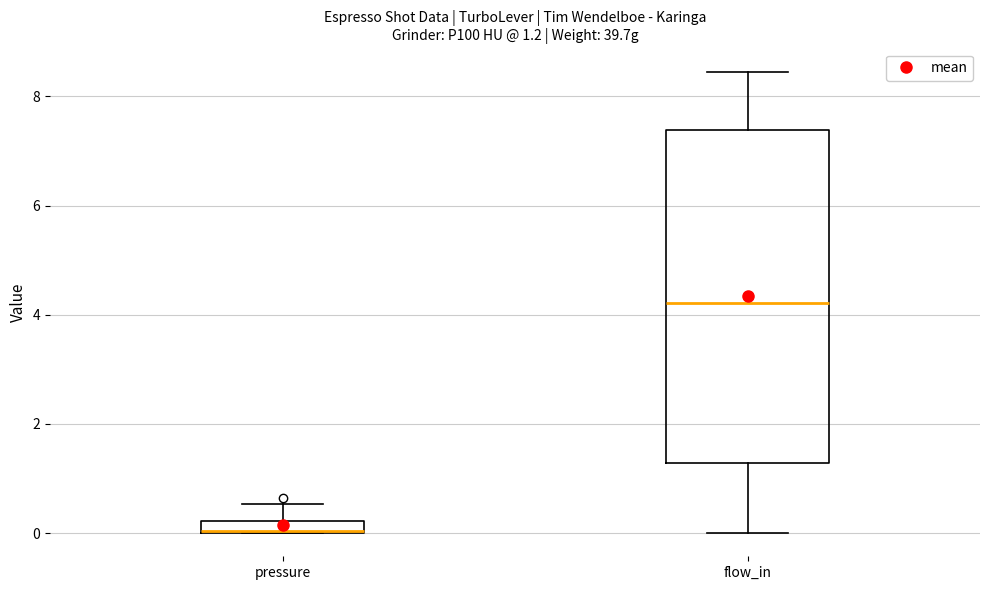

Comparing the boxes themselves (not the whiskers), which one is the tallest?

flow_in